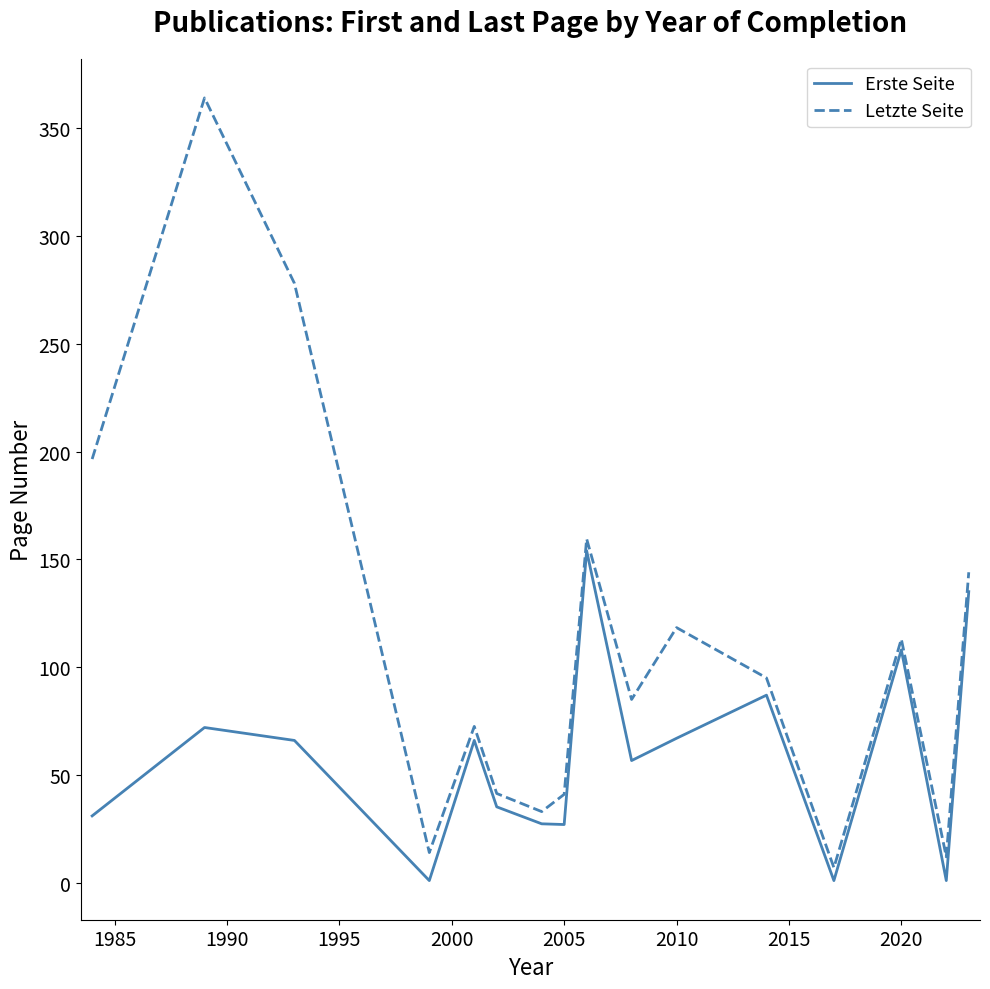

List the series in order of their peak value, lowest first.

Erste Seite, Letzte Seite